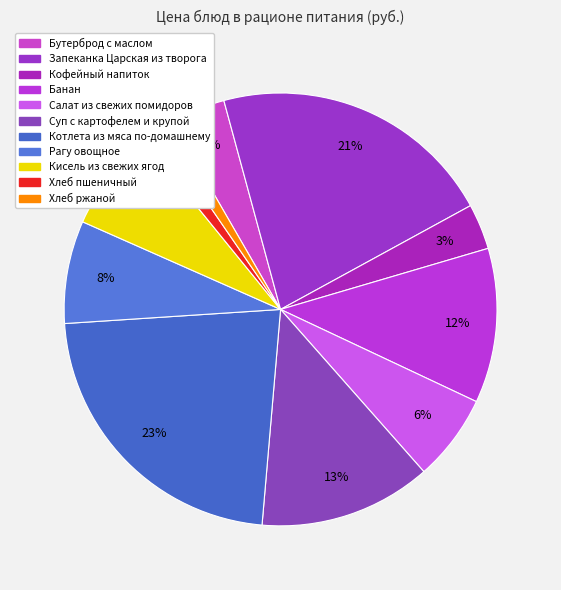

Which has a higher value, Кофейный напиток or Хлеб ржаной?

Кофейный напиток